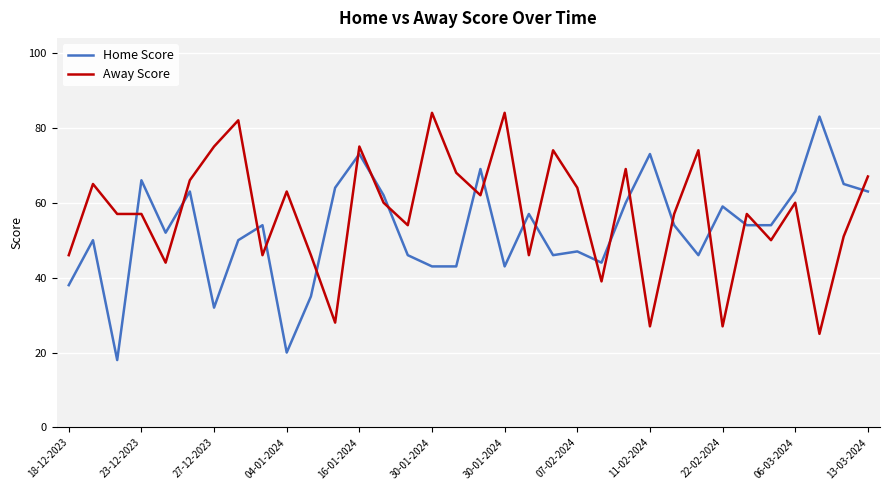

True or false: Away Score and Home Score cross at least once.

True